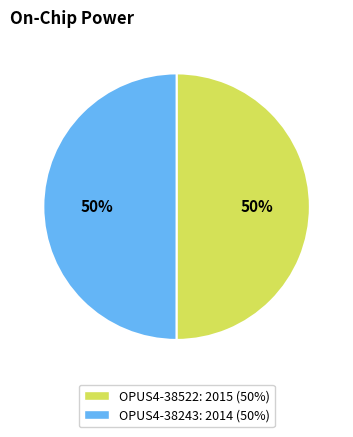

What is the ratio of the value at OPUS4-38243 to the value at OPUS4-38522?

1.0